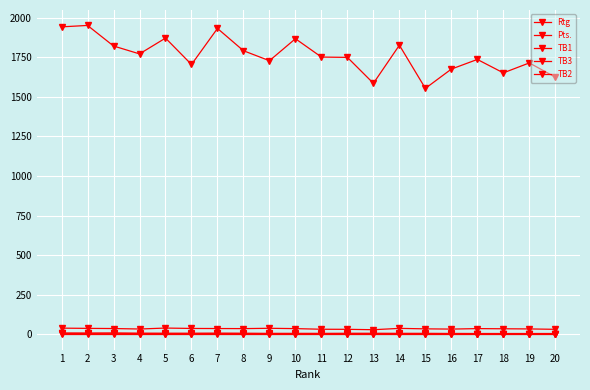

How many lines are shown in the chart?

5